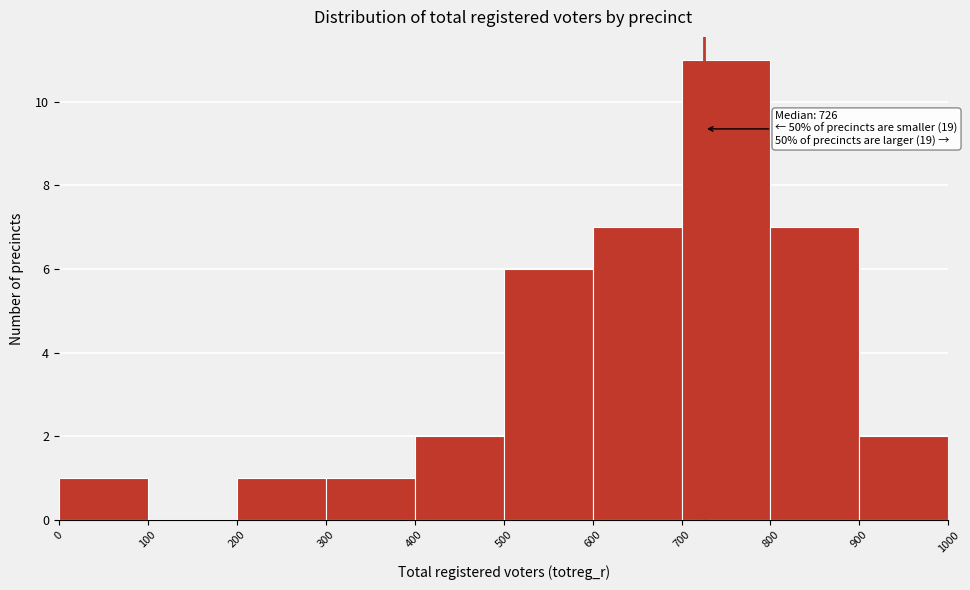

Over which range of the x-axis is the bar tallest?

700 to 800